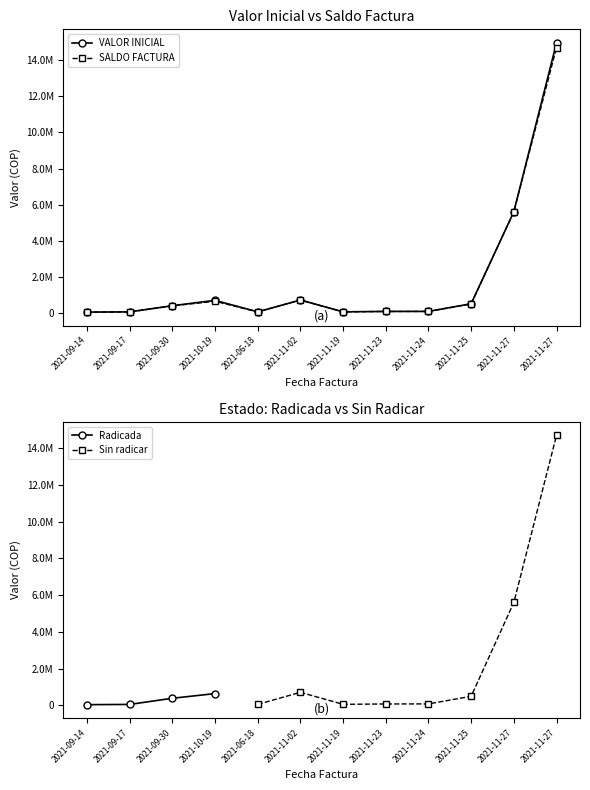

In SALDO FACTURA, how many points are higher than both neighbors (excluding endpoints)?

2